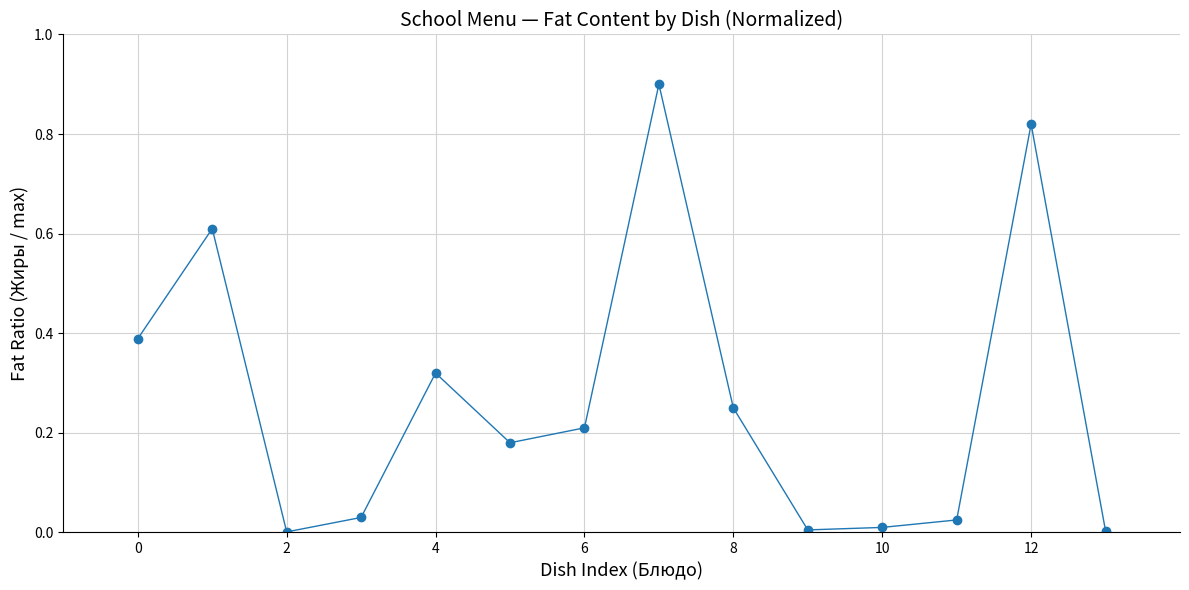

What is the difference between the maximum and minimum values?

0.9